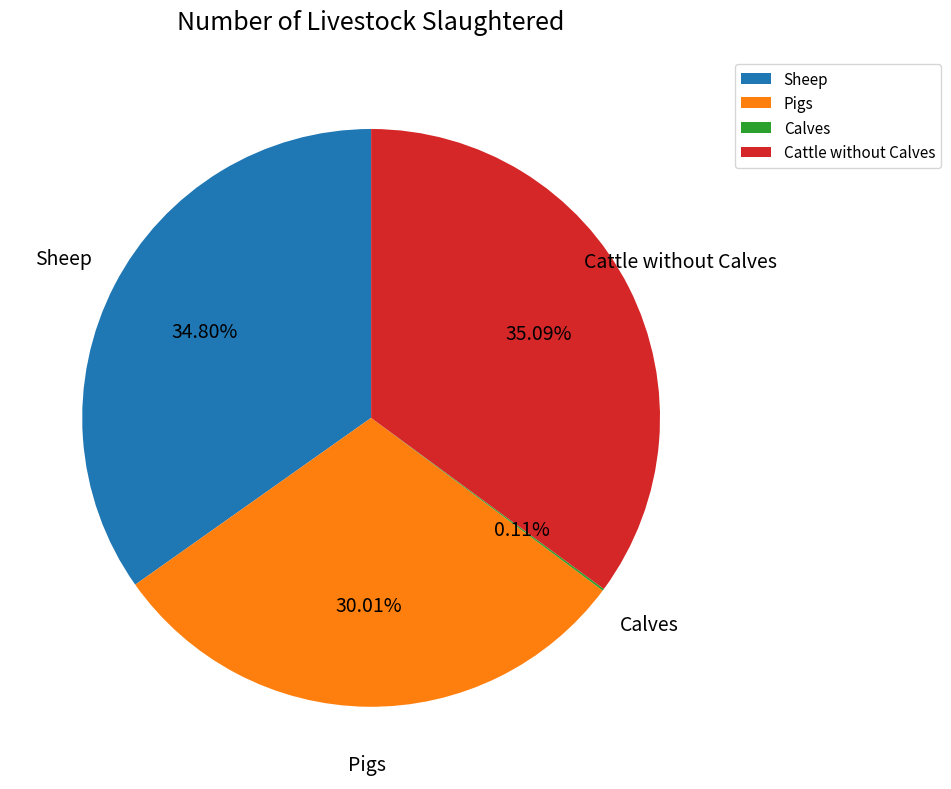

Is there any slice that represents more than half of the pie?

No